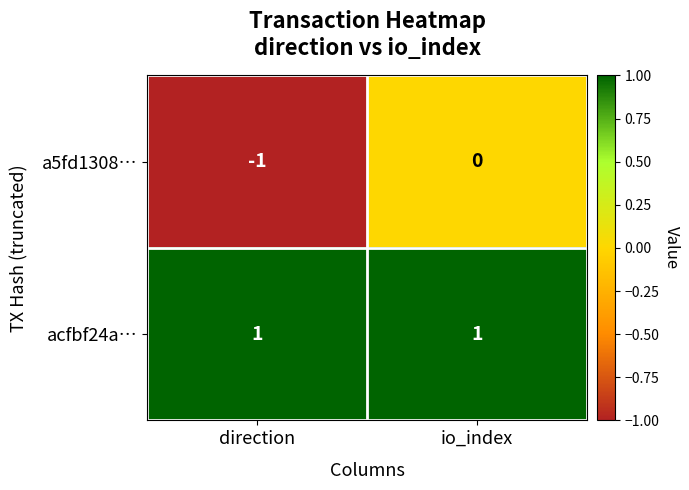

How many series are shown in this chart?

2